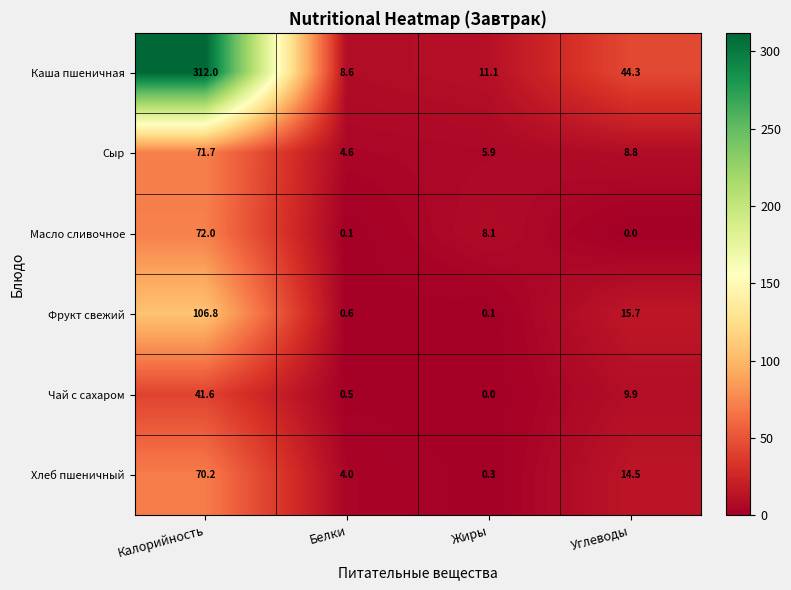

Which series changed the most between Белки and Жиры?

Масло сливочное